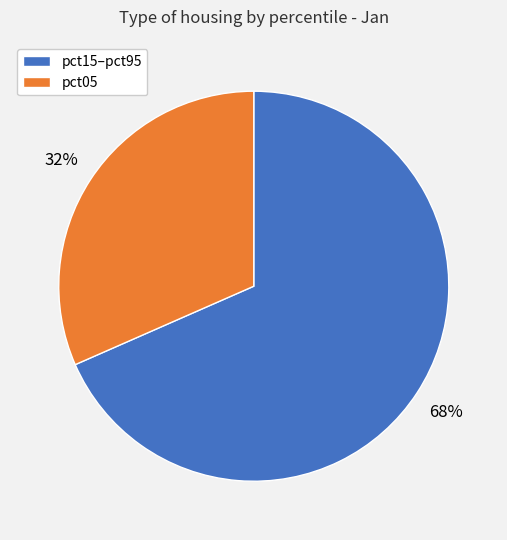

To the nearest percent, what is the average slice percentage?

50%